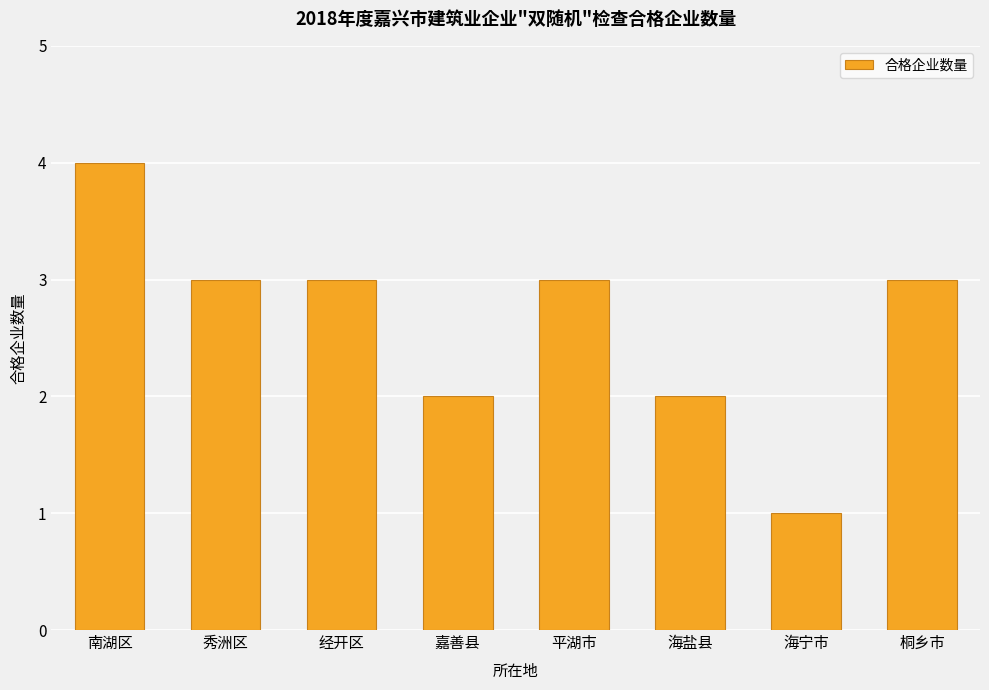

What is the approximate value at 平湖市?

3